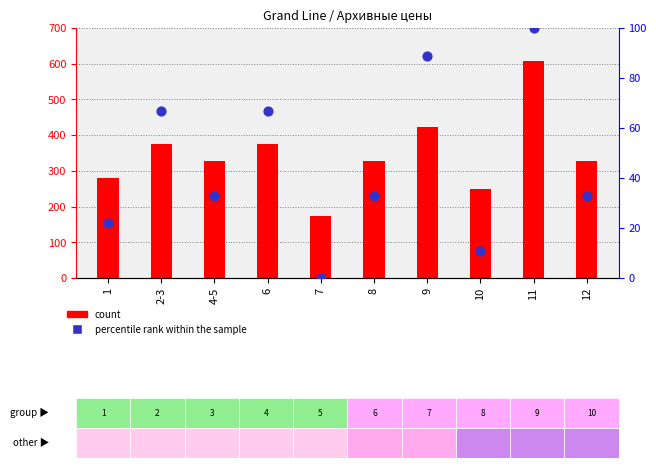

Which series has the widest spread of Y values?

count